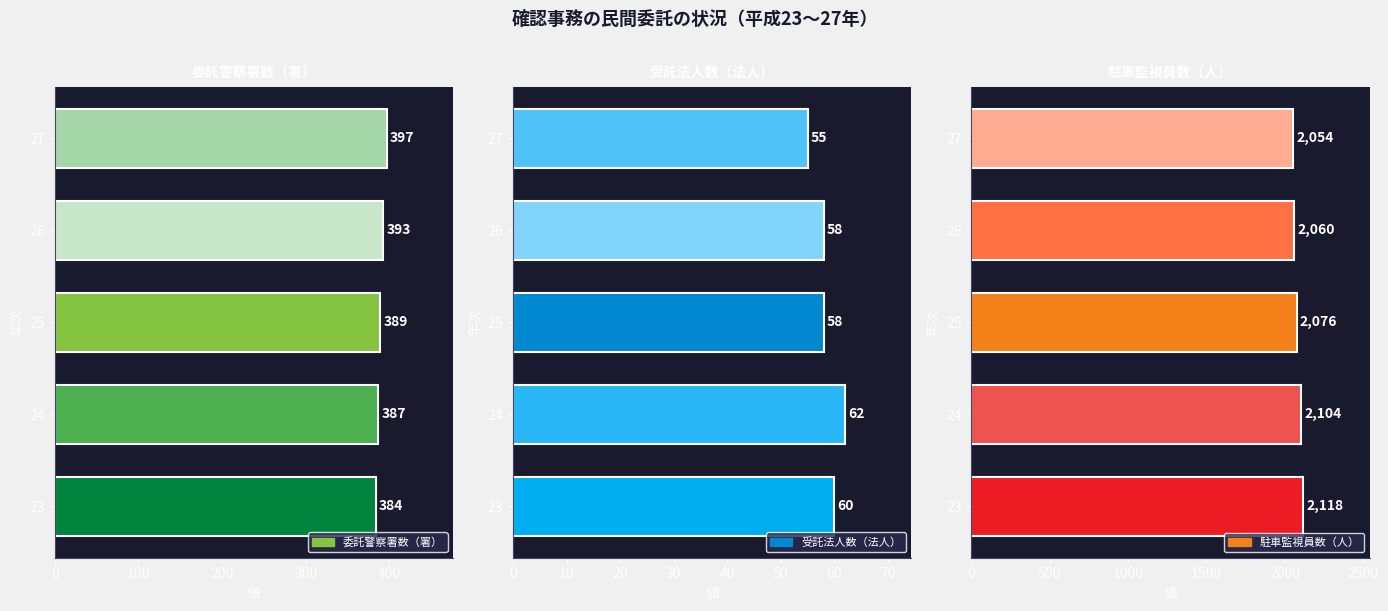

How many bars are there in total?

15